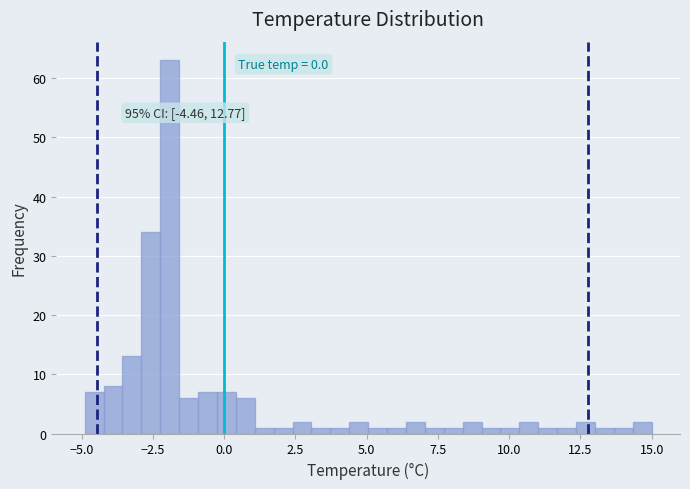

Read against the x-axis, roughly where is the centre of the tallest bar?

-2.0